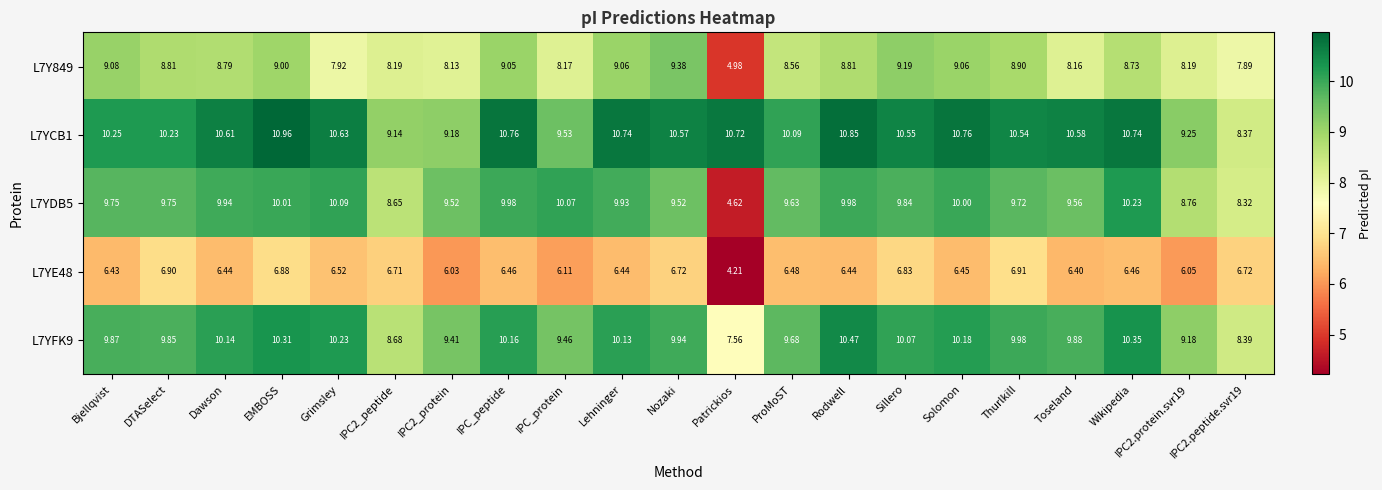

At which category does the chart reach its peak across all series?

EMBOSS